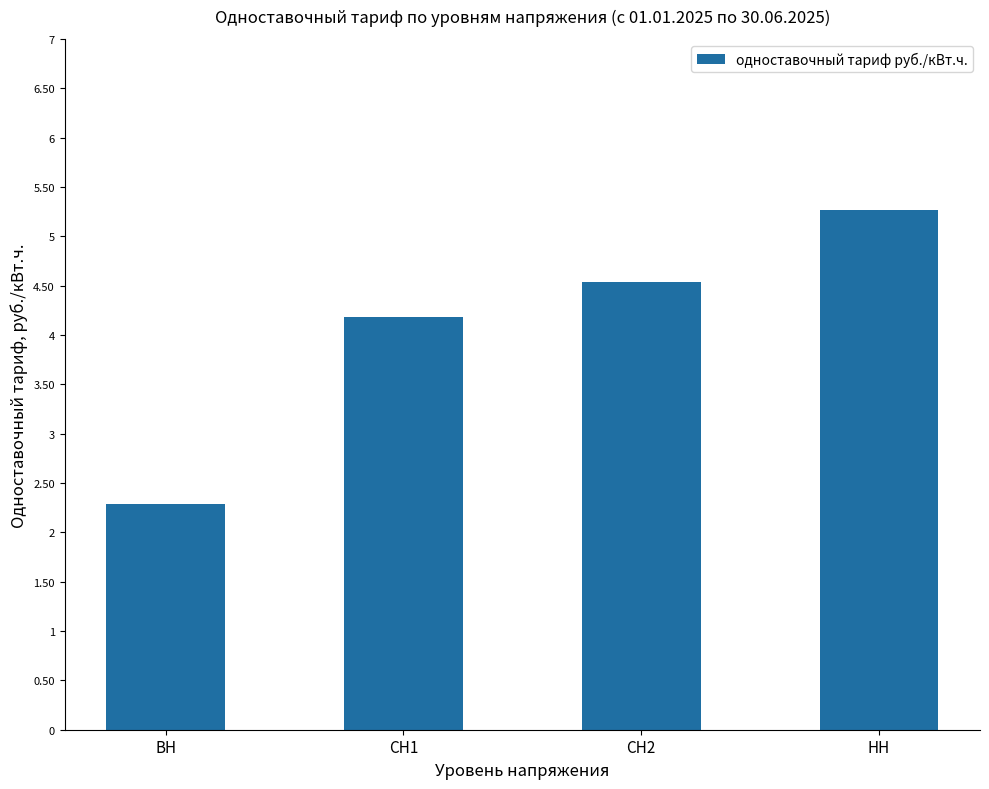

Are the bars horizontal?

No